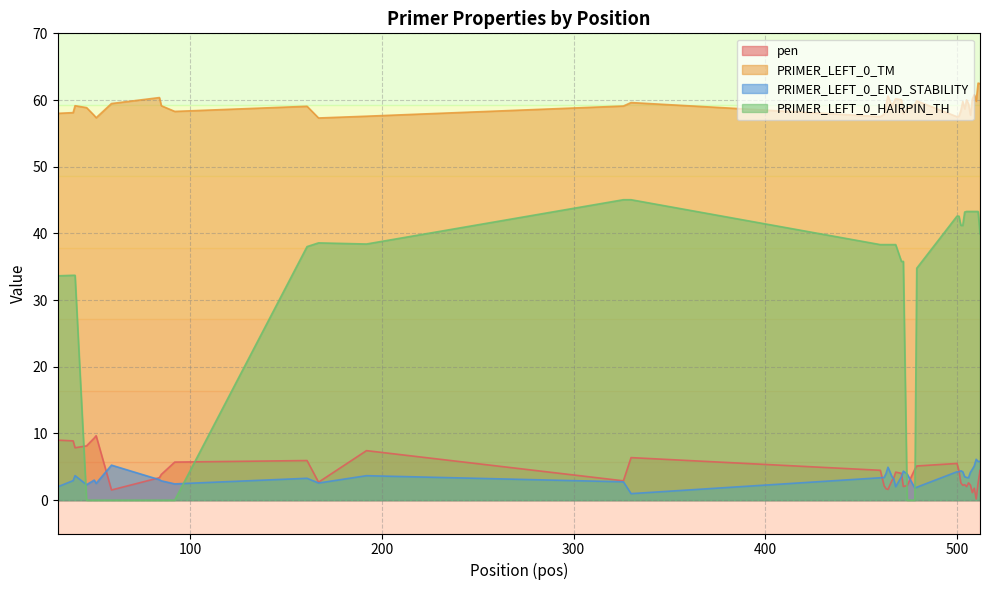

In PRIMER_LEFT_0_TM, how many points are higher than both neighbors (excluding endpoints)?

11